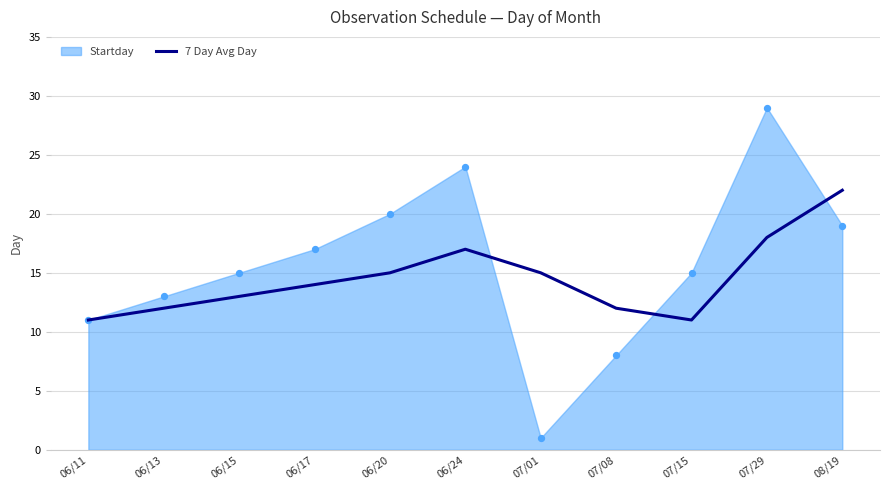

What is the ratio of the value at 07/01 to the value at 06/13?

1.2